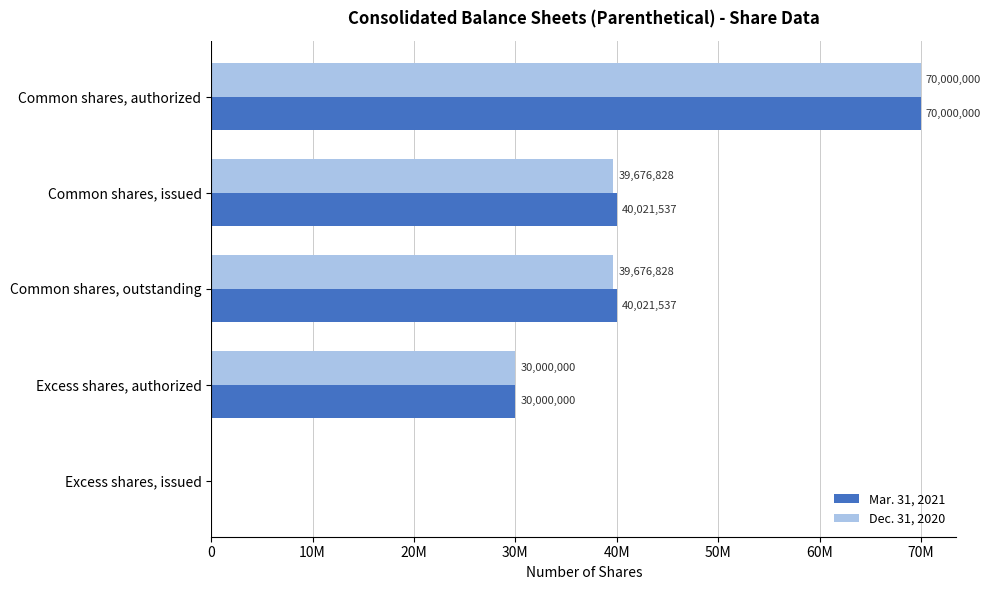

What are all the series names shown in the legend?

Mar. 31, 2021, Dec. 31, 2020